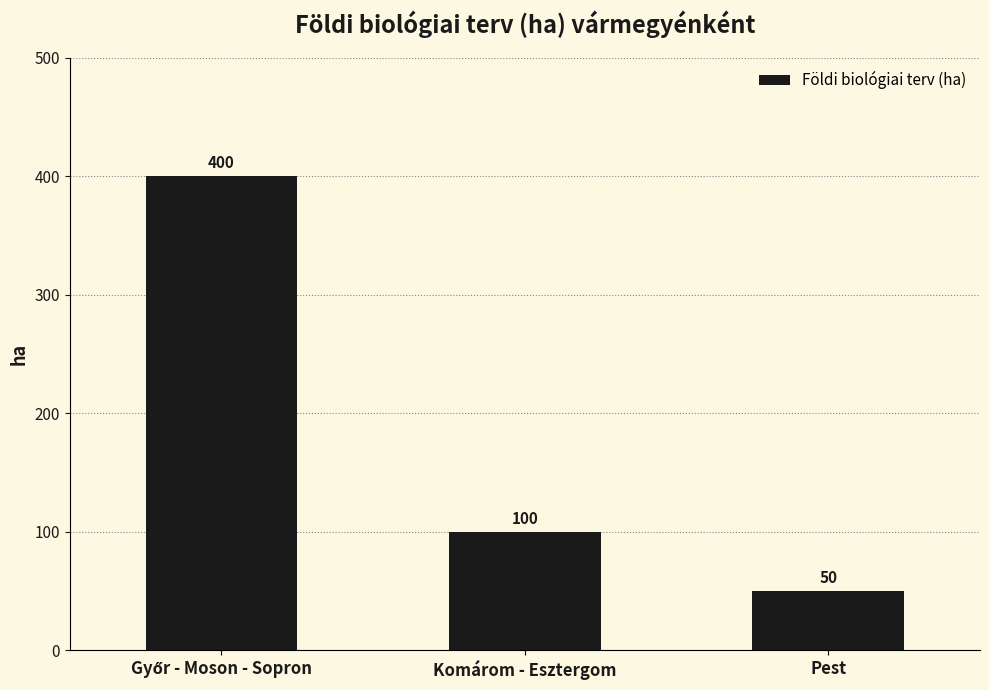

What is the label of the 3rd bar from the left?

Pest